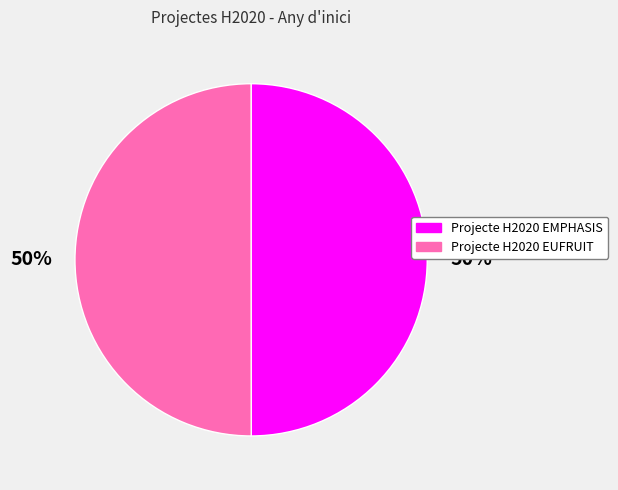

Is it true that Projecte H2020 EMPHASIS is 41% of the pie?

False